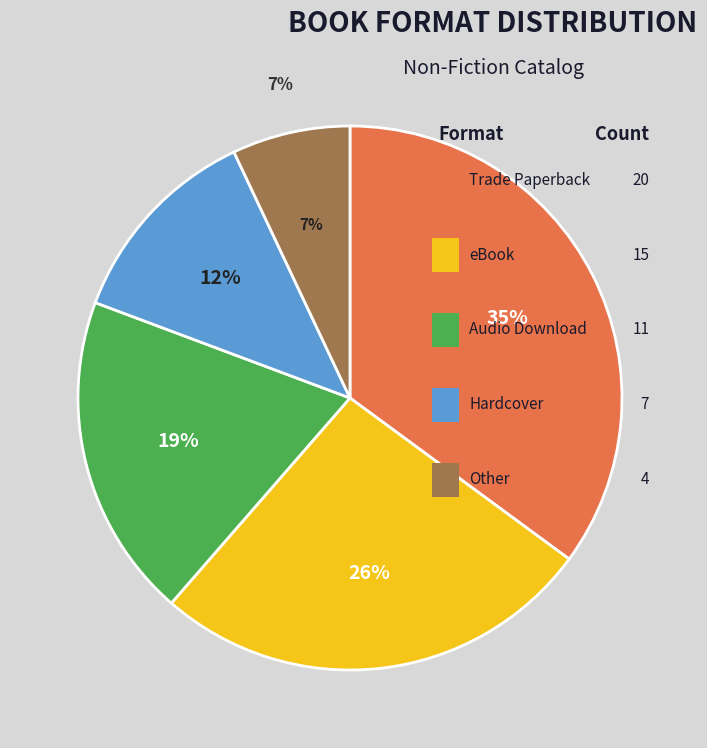

Approximately how many times larger is the value at Trade Paperback compared to Hardcover?

2.9